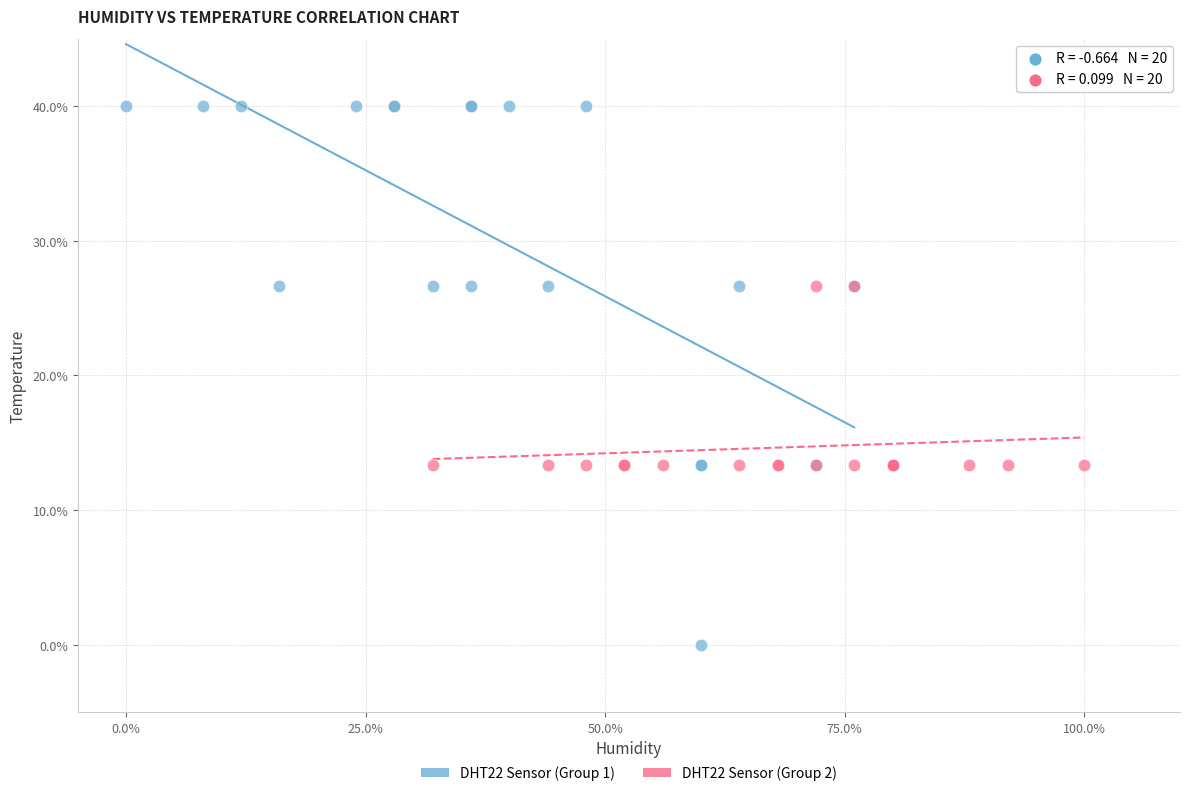

Which series contains the highest Y value?

DHT22 Sensor (Group 1)